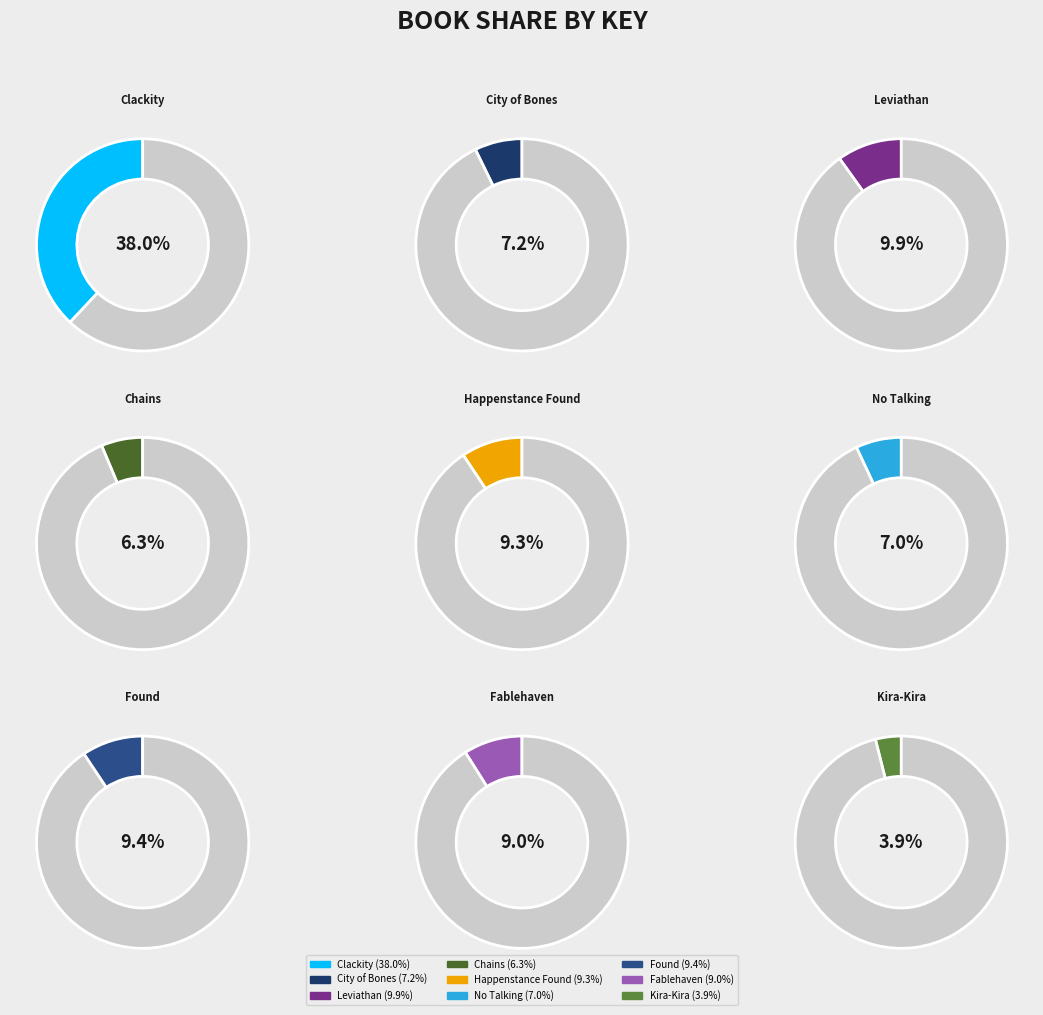

How many segments does this pie chart have?

9